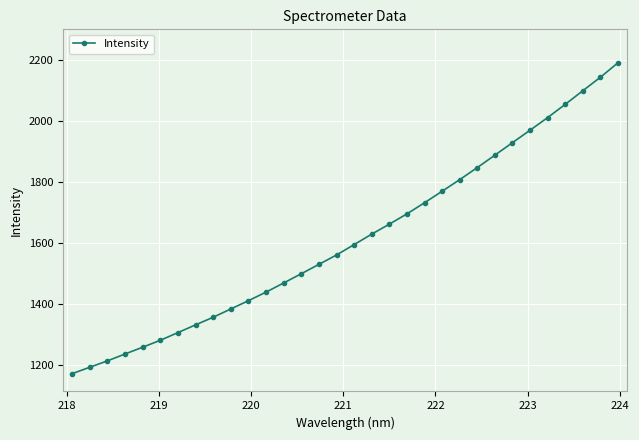

What is the minimum value shown in the chart?

1171.8